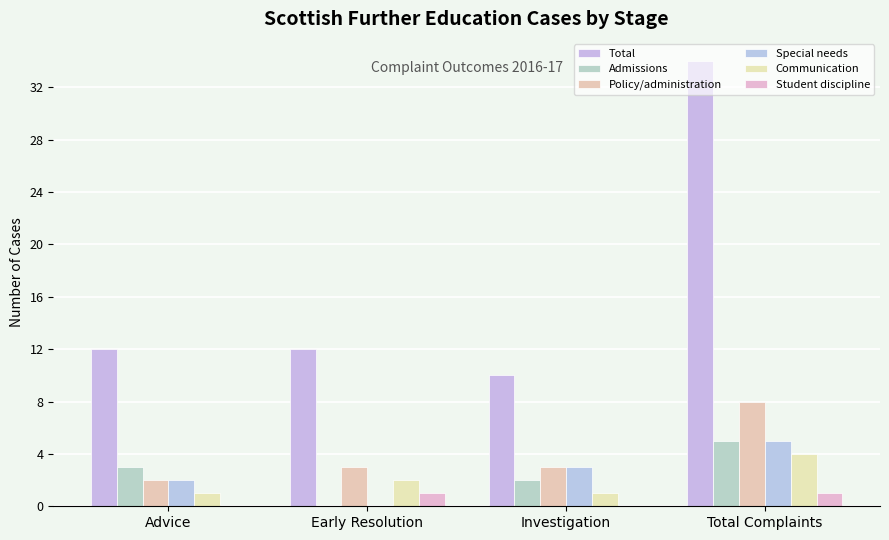

Which category has the highest value across all series?

Total Complaints